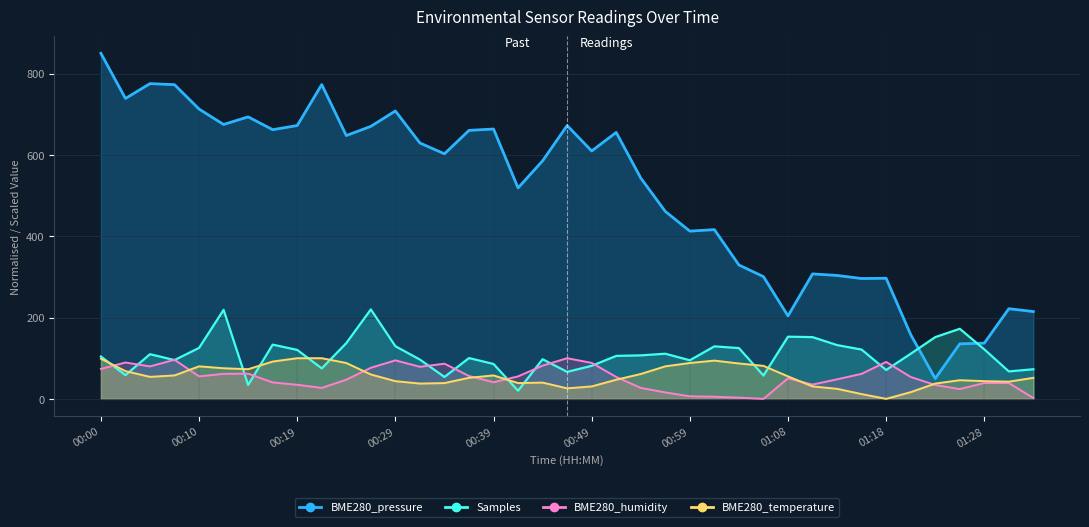

True or false: BME280_pressure has more than 1 interior local peaks.

True